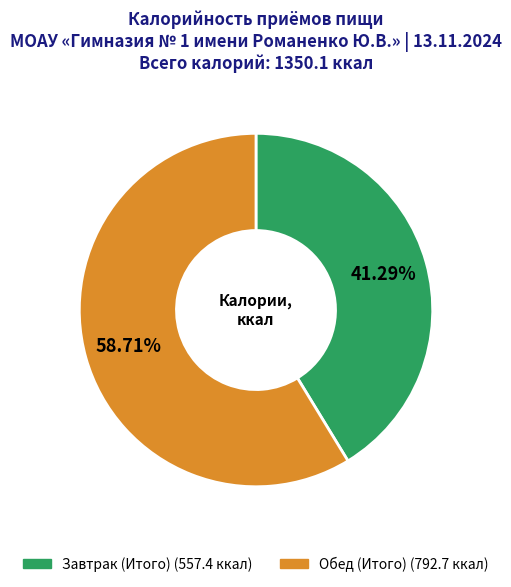

To the nearest percent, what is the combined percentage of Обед (Итого) and Завтрак (Итого)?

100%